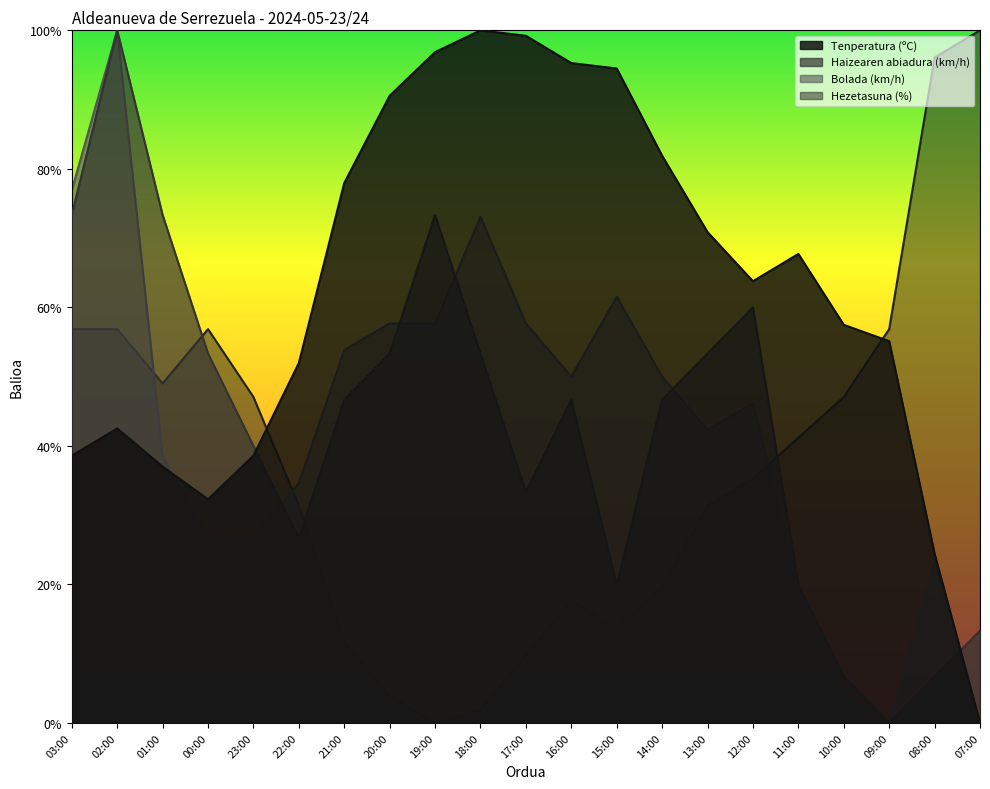

What is the label of the 9th point from the left?

19:00